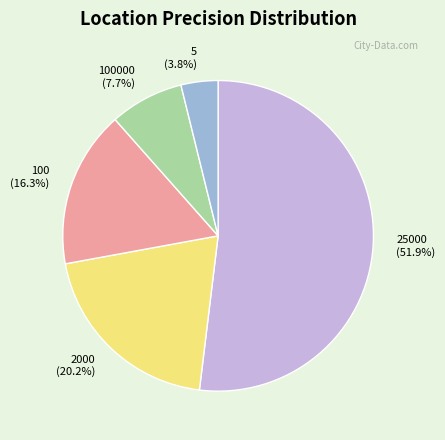

What percentage is NOT represented by 100000?

92.3%